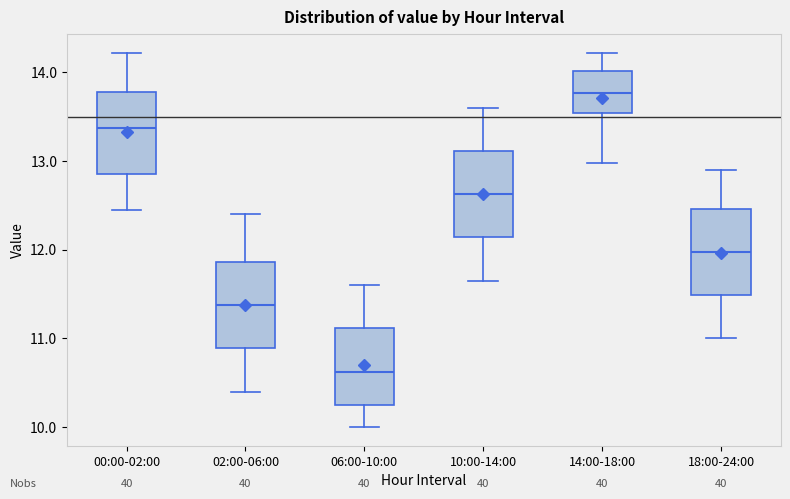

Where is the lower edge of the box for 06:00-10:00 on the y-axis? The values are not printed on the chart, so give them approximately, as read against the axis.

10.3